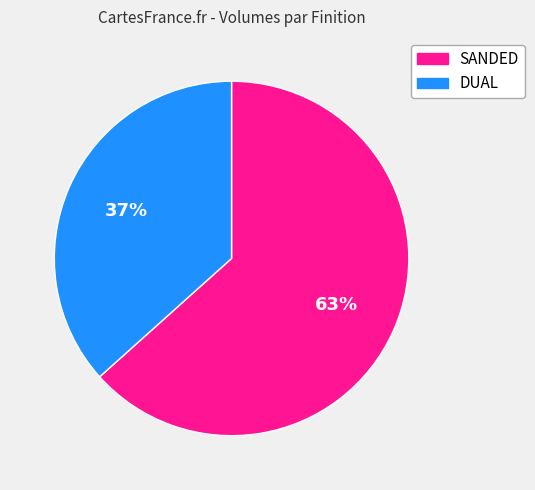

Is there any slice that represents more than half of the pie?

Yes